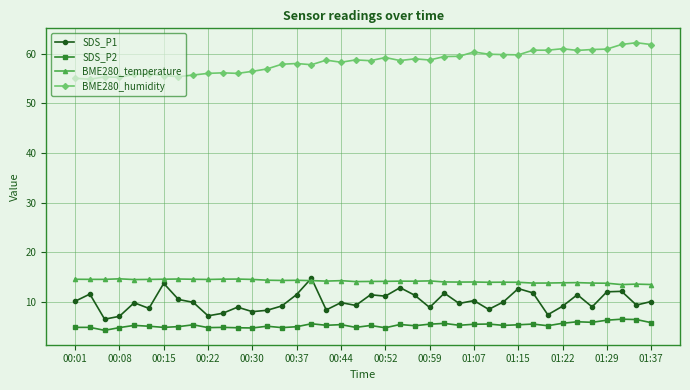

True or false: SDS_P2 has more than 2 points higher than both neighbors.

True